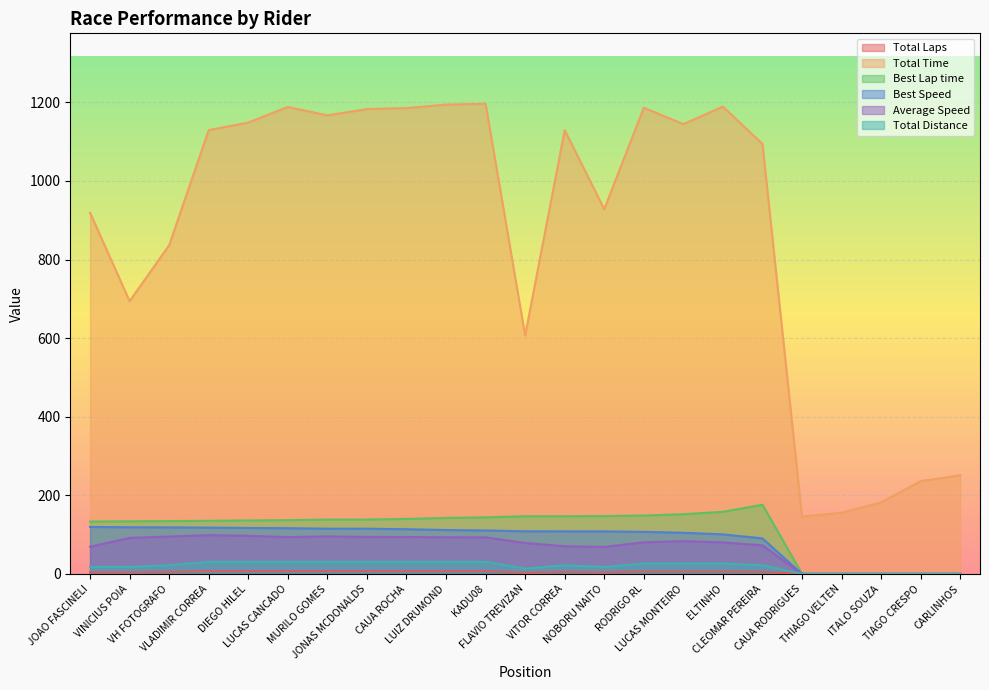

Is the value of Best Lap time at JOAO FASCINELI greater than the value of Total Time at JOAO FASCINELI?

No